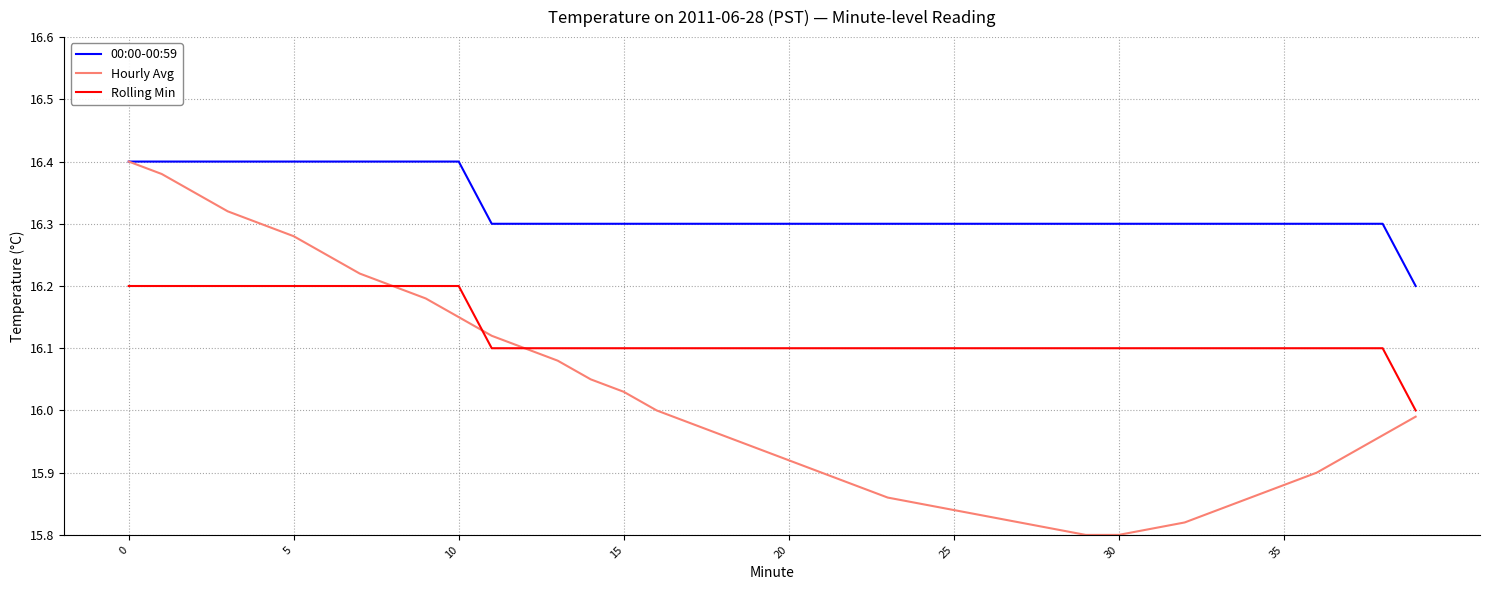

Which series has the largest range (max minus min)?

Hourly Avg